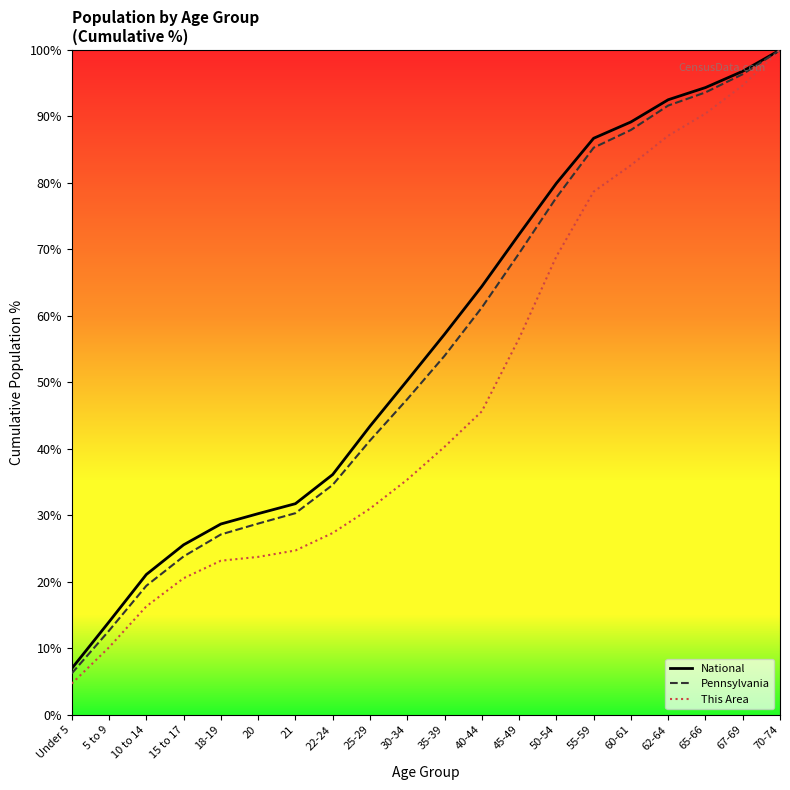

What is the total value across all series at 40-44?

171.3